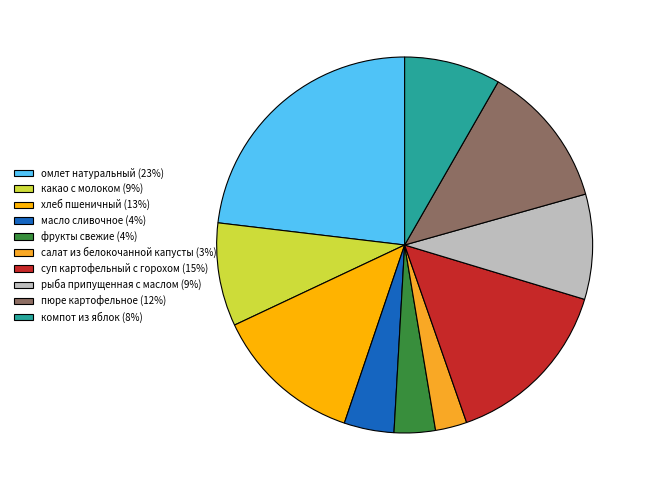

How many slices are in this pie chart?

10